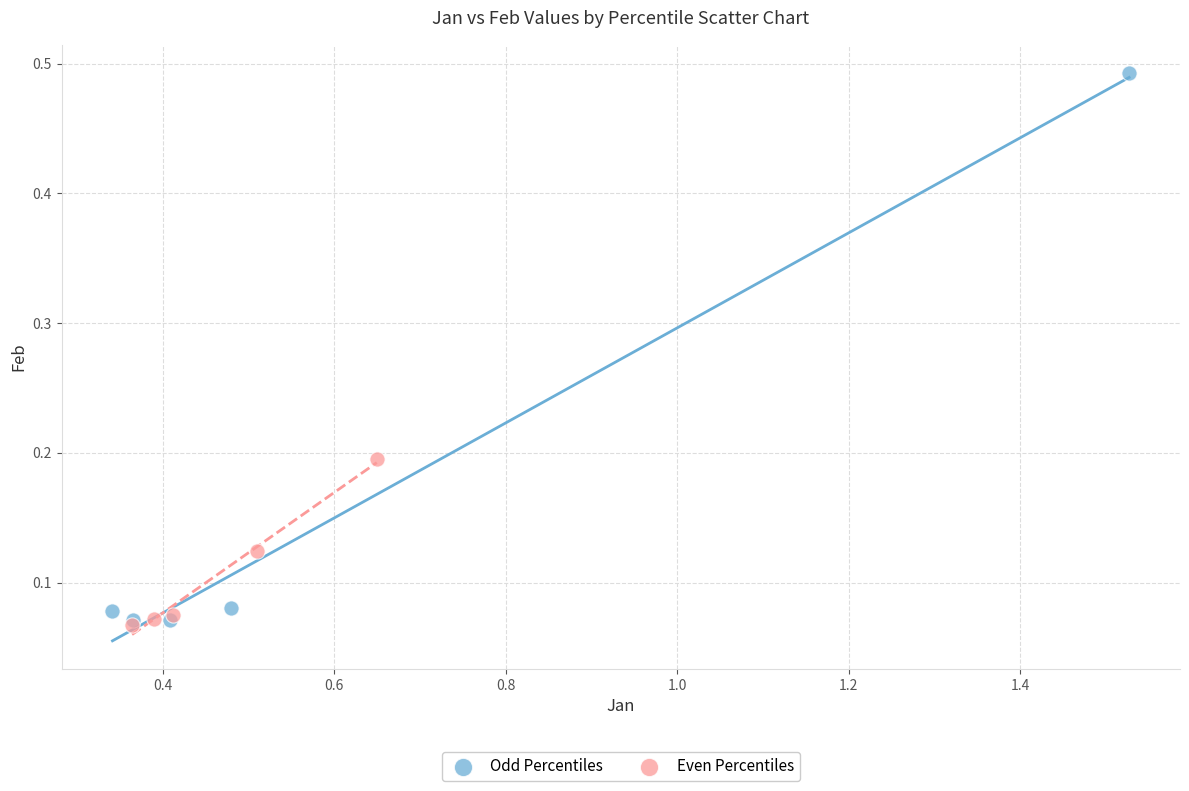

Which series contains the highest Y value?

Odd Percentiles